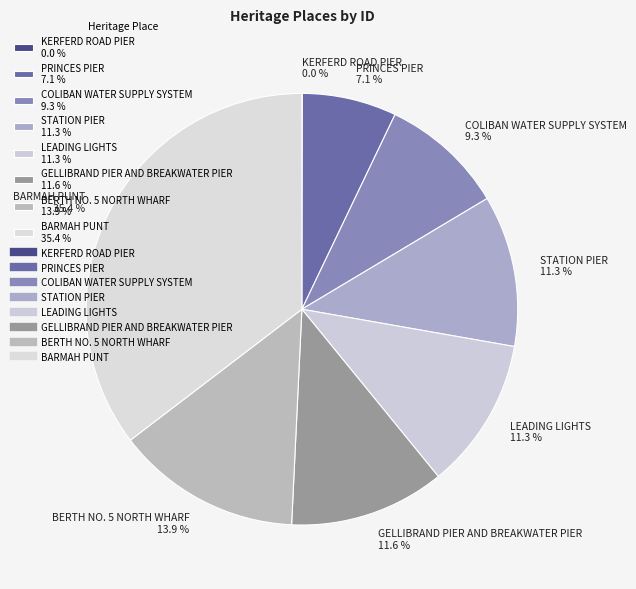

What percentage is the BARMAH PUNT slice, to the nearest percent?

35%